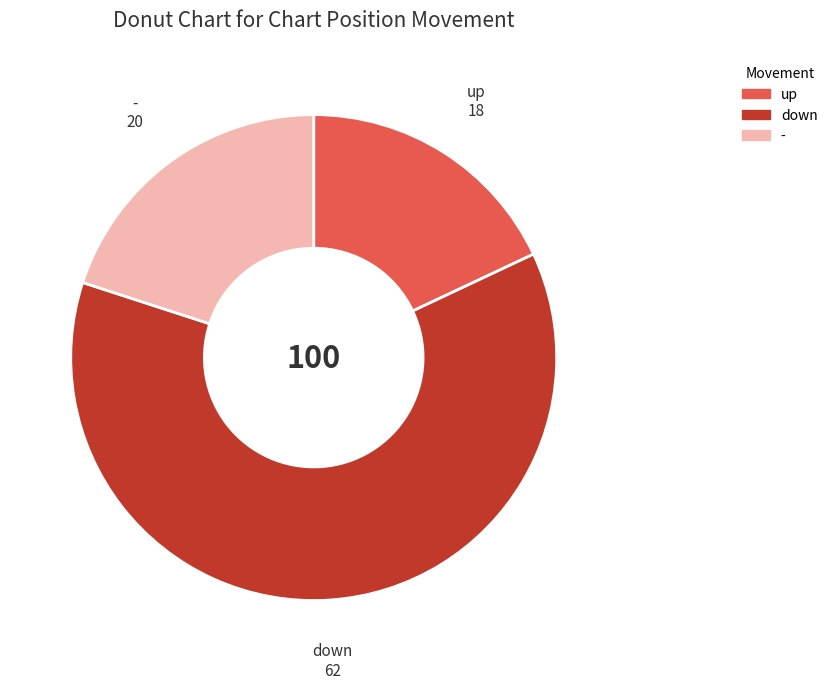

Approximately how many times larger is the value at down compared to up?

3.4